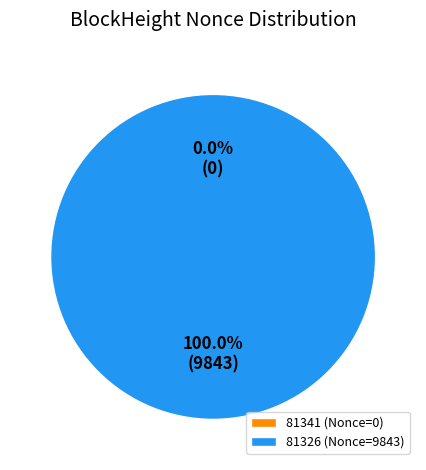

Between 81341 and 81326, which is larger?

81326